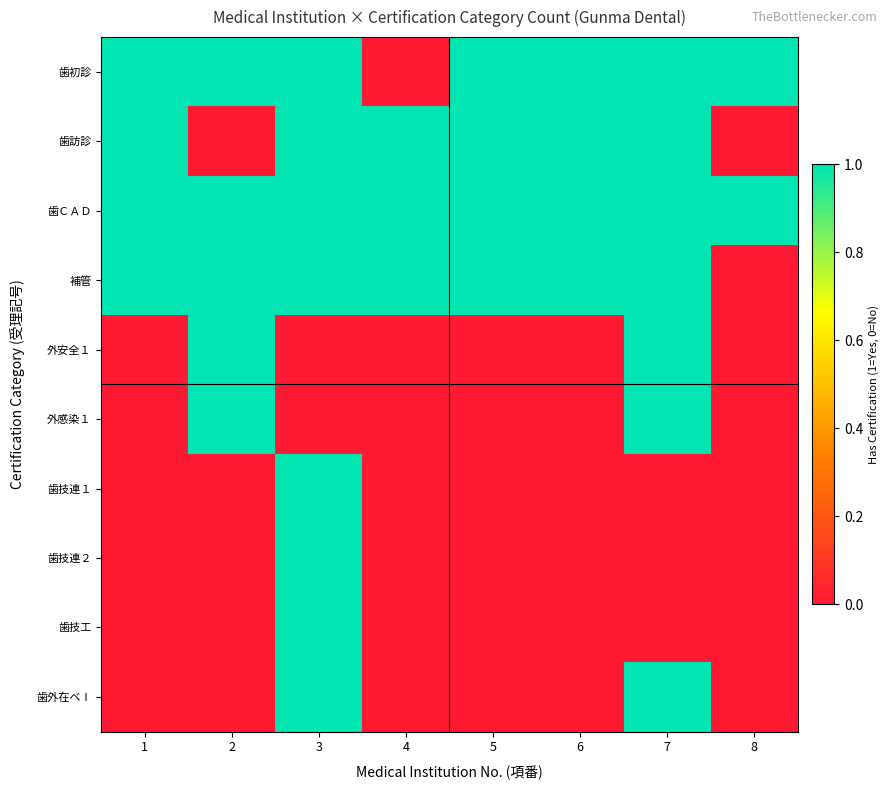

Count the number of categories in the chart.

8